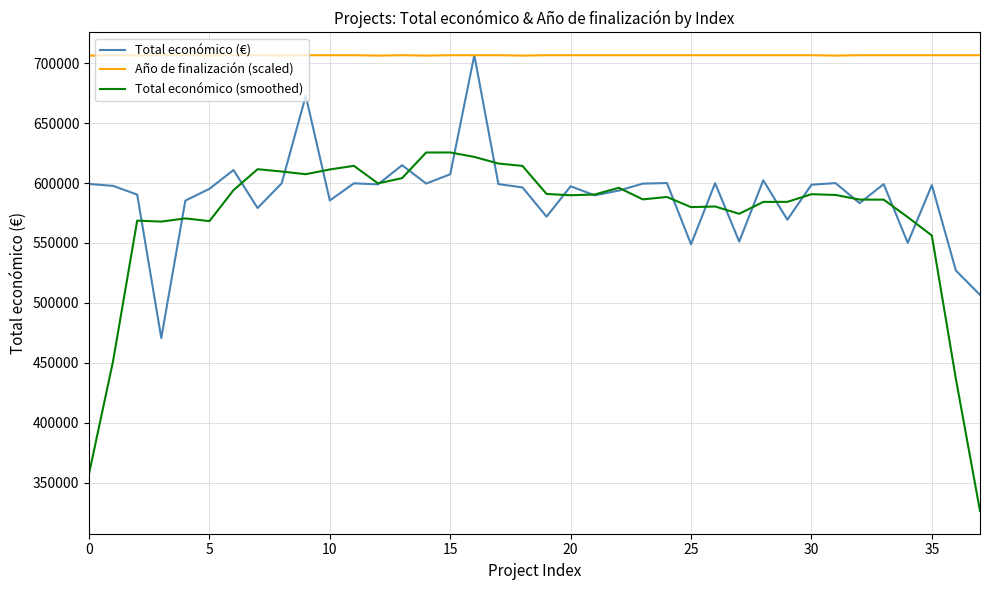

True or false: Año de finalización (scaled) and Total económico (smoothed) intersect in this chart.

False